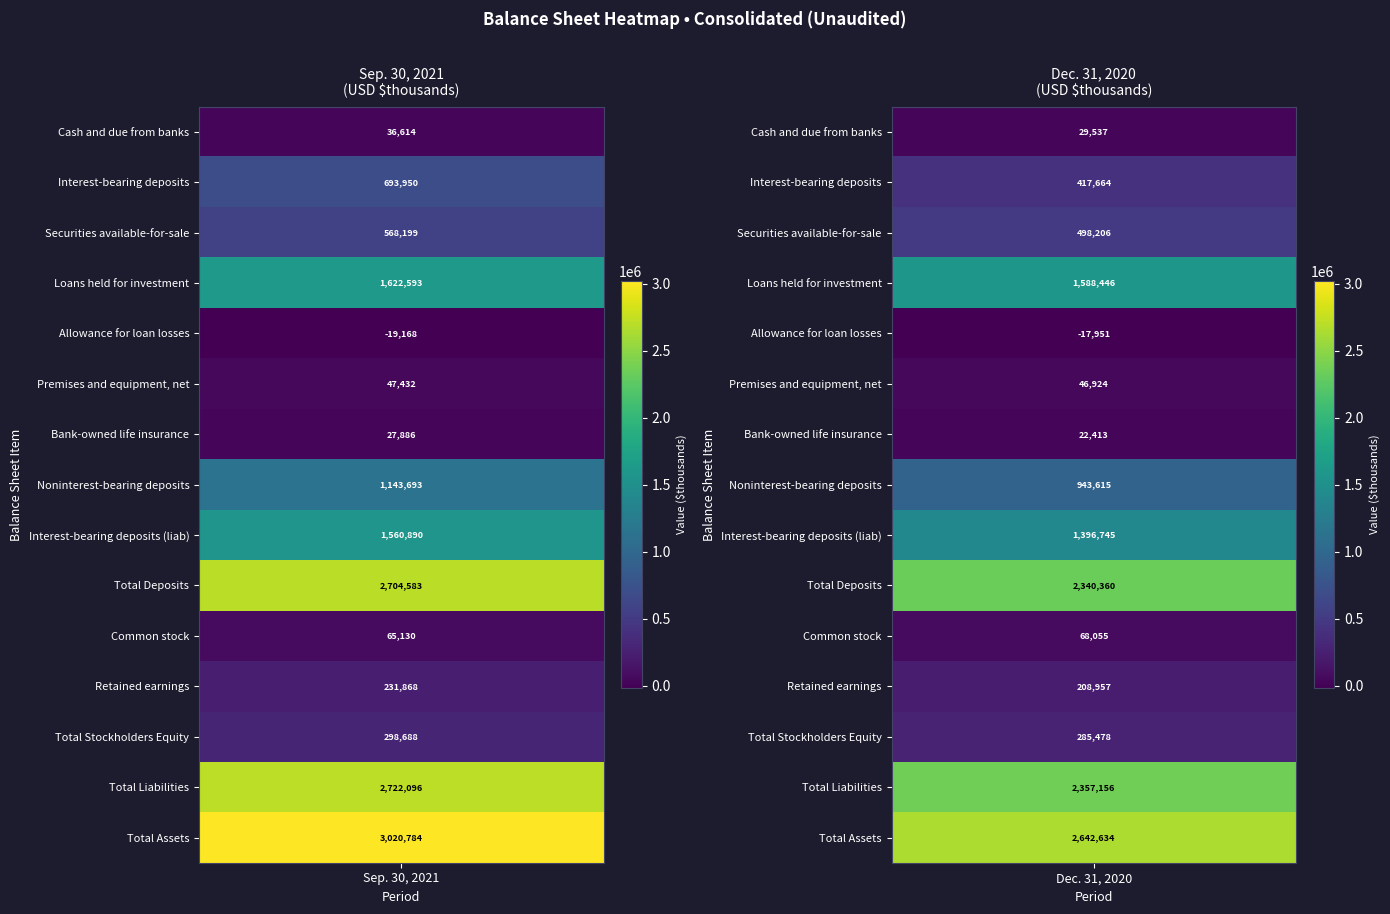

Is it true that Noninterest-bearing deposits equals 321975 at Sep. 30, 2021?

False